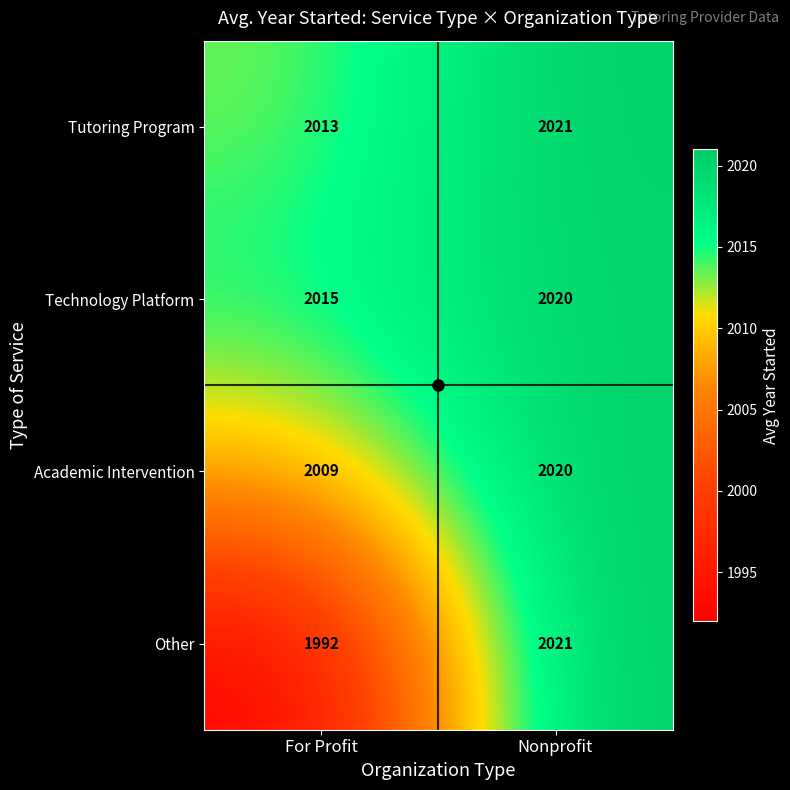

Which series has the largest total across all categories?

Technology Platform